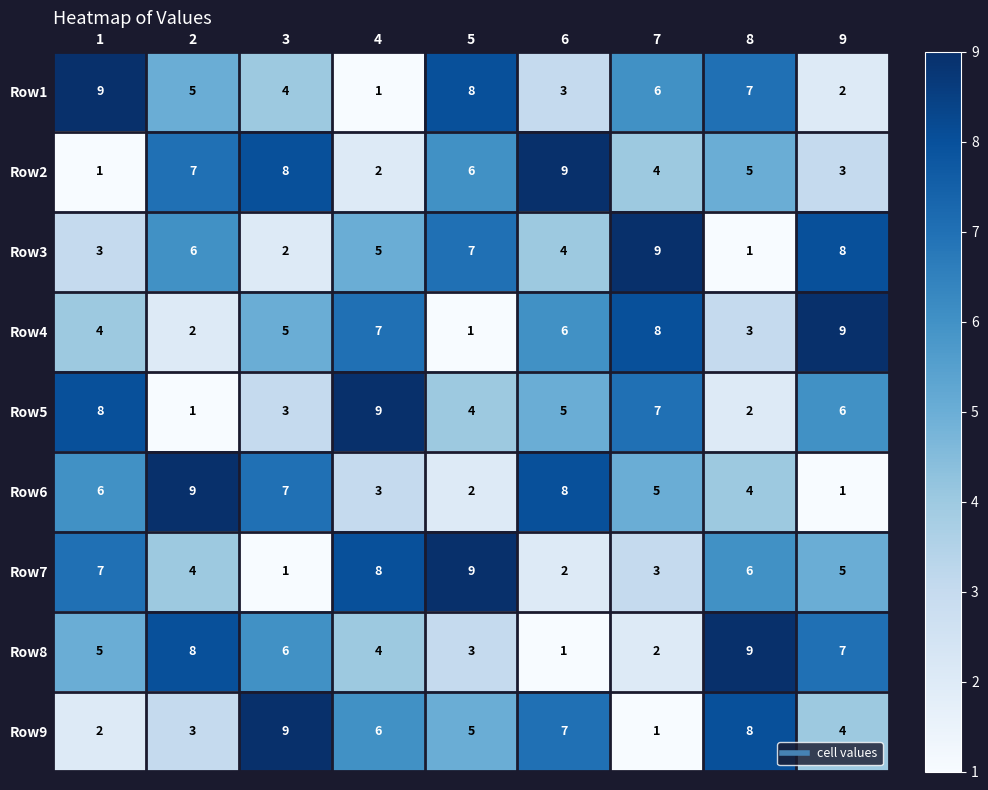

Which category has the highest value in the Row3 series?

7